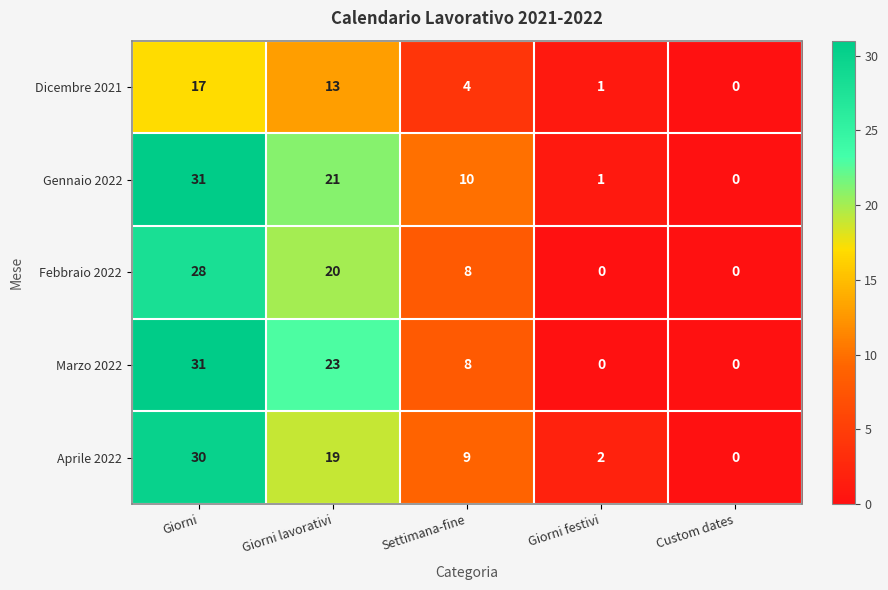

Between Giorni and Giorni lavorativi, which series saw the biggest shift?

Aprile 2022